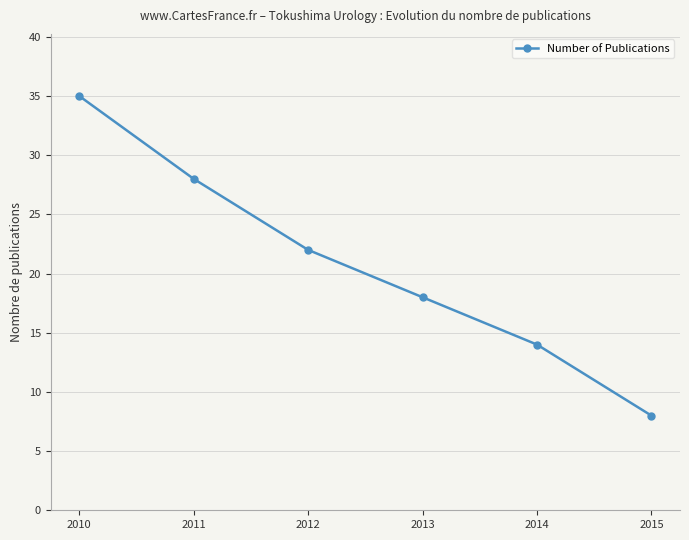

What is the change in value from 2010 to 2015?

-27